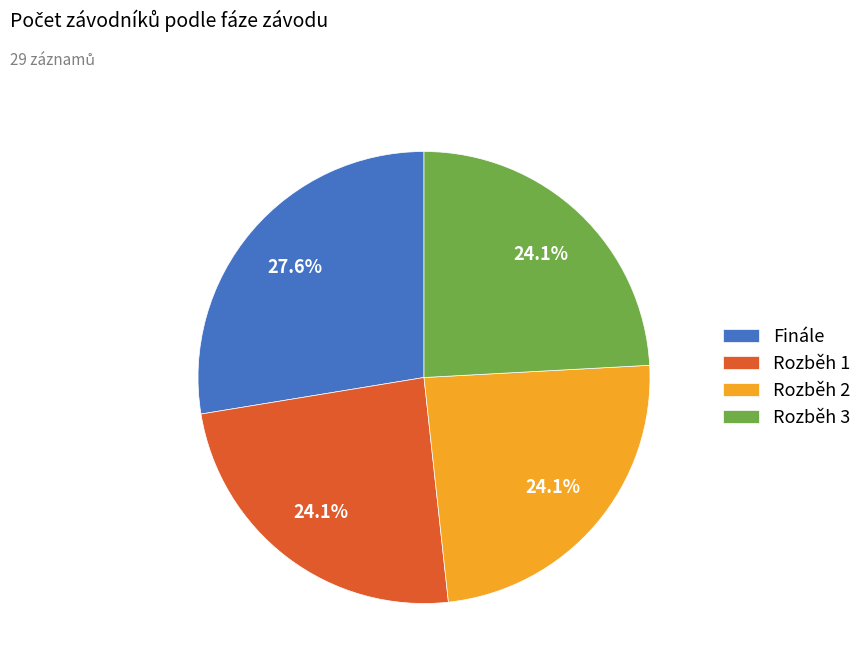

Is there any slice that represents more than half of the pie?

No